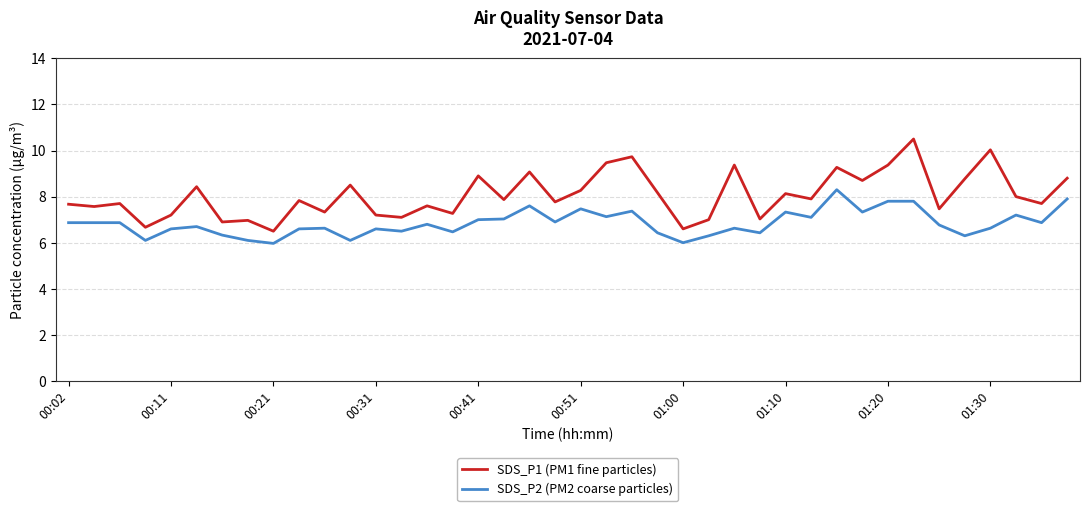

Which series has the largest total across all categories?

SDS_P1 (PM1 fine particles)